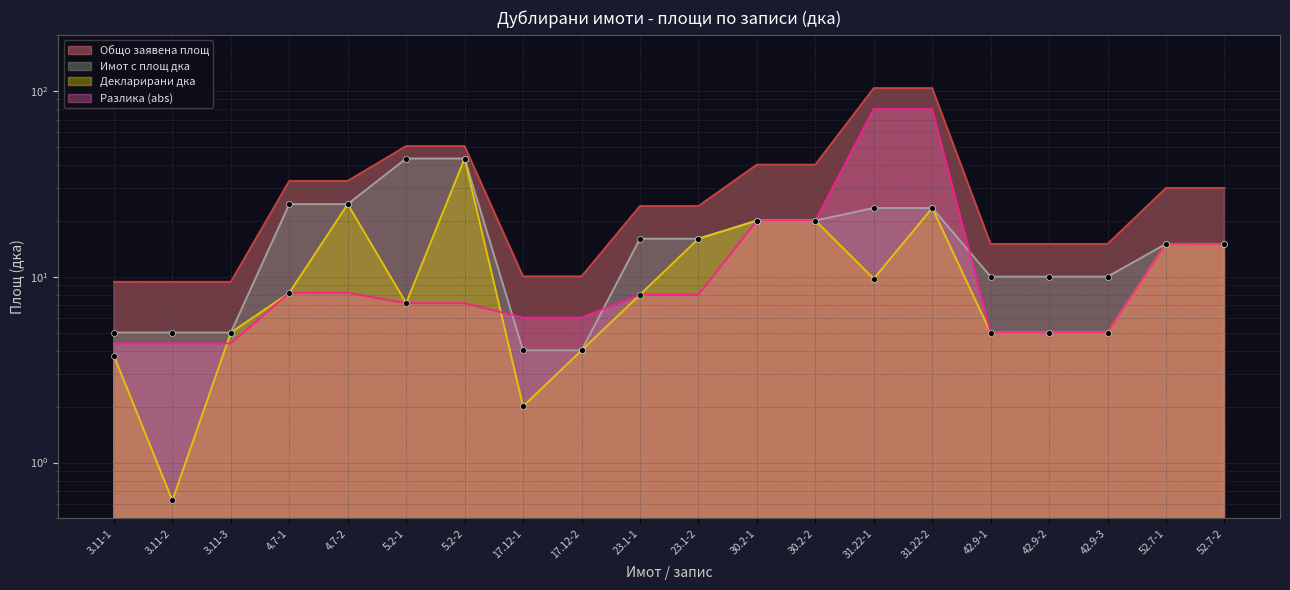

At how many categories does at least one series exceed 93?

2